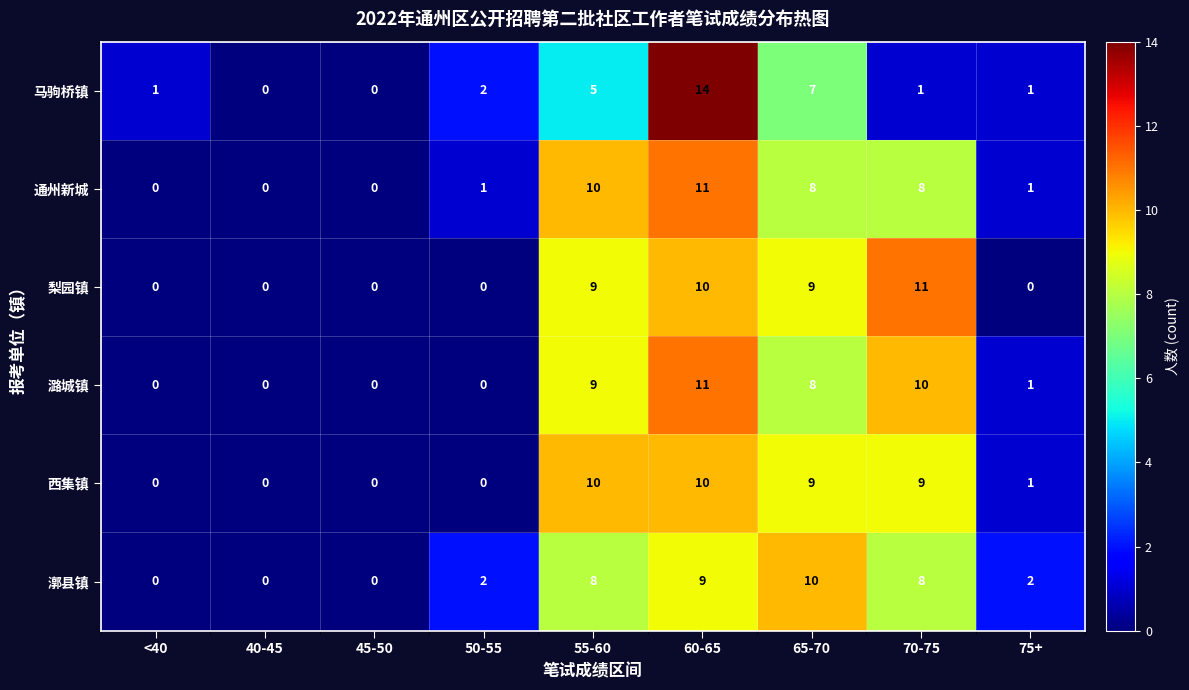

Which category has the highest value in the 通州新城 series?

60-65